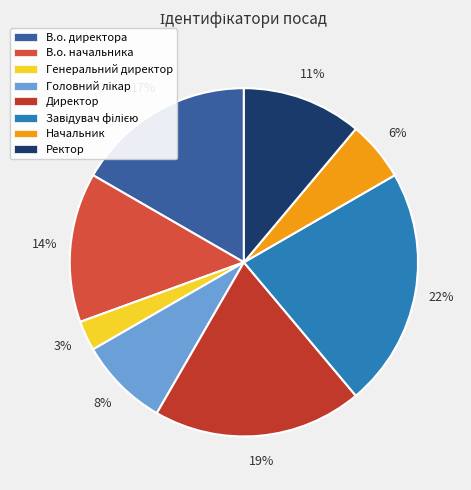

Combined, what portion of the pie is Ректор and Начальник?

16.7%